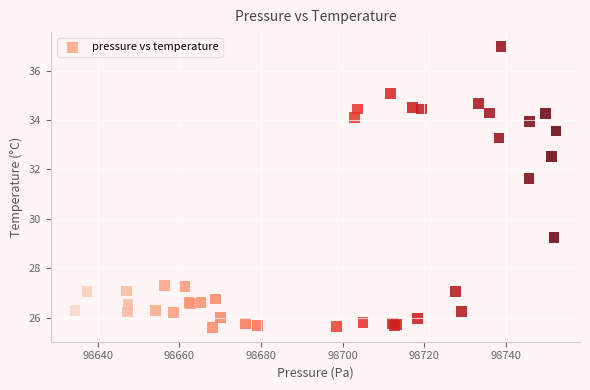

What Y value in the scatter plot is closest to 31?

31.6